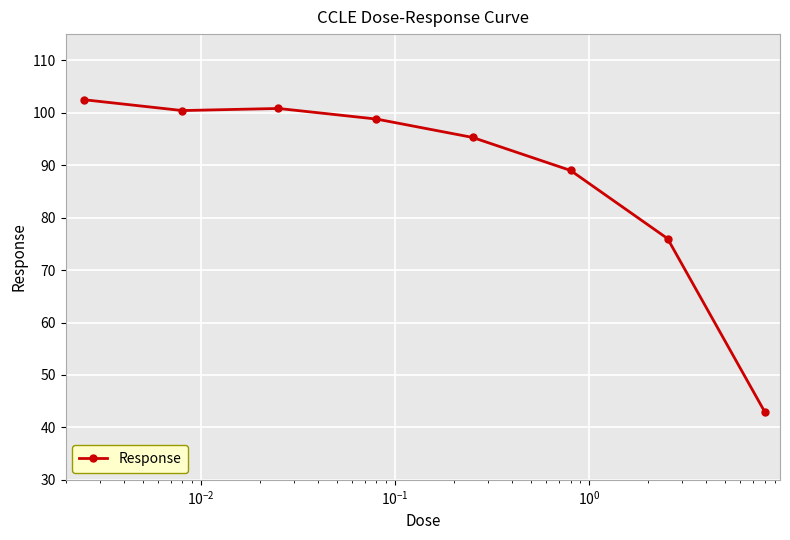

Reading left to right, transcribe all the data shown in this chart.

102.5	100.4	100.8	98.8	95.3	89.0	76.0	43.0